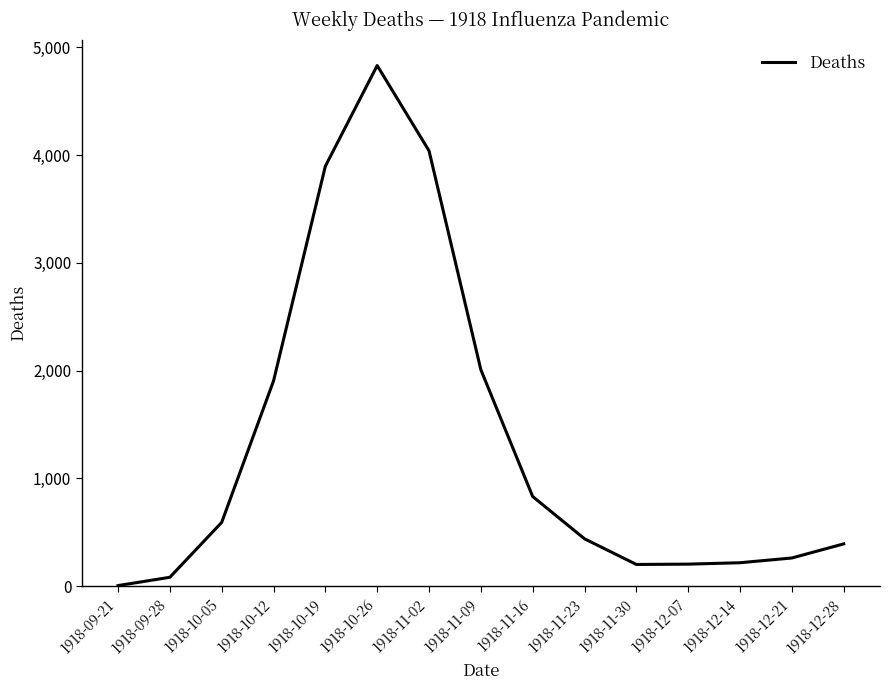

Is it true that the value at 1918-12-28 is 215?

False